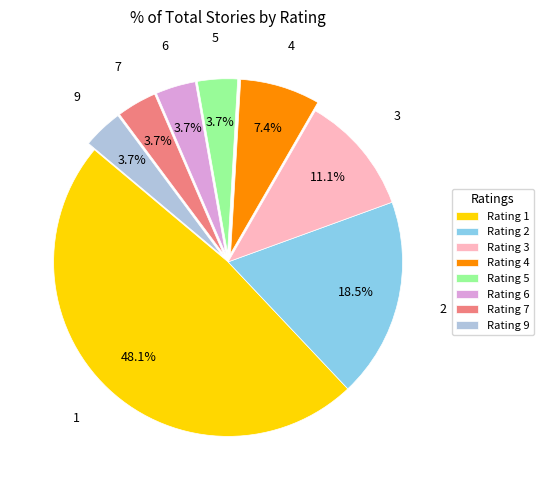

To the nearest percent, what is the combined percentage of 5 and 3?

15%